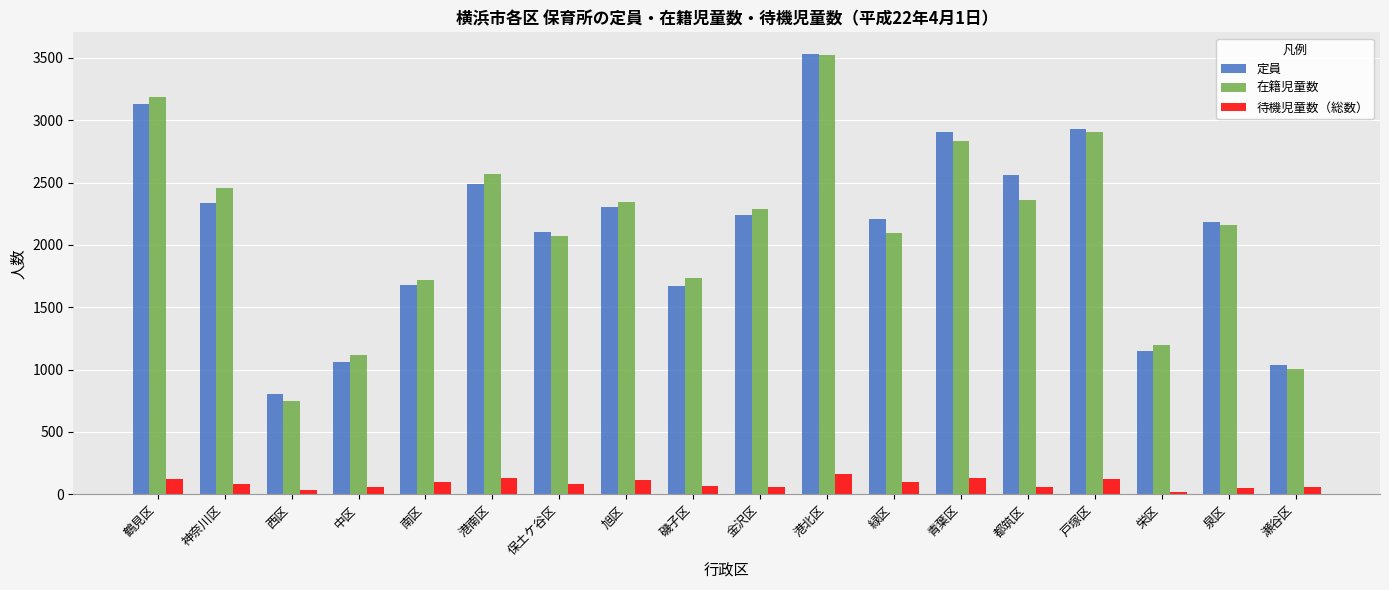

What is the spread (max minus min) of values at 港北区?

3363